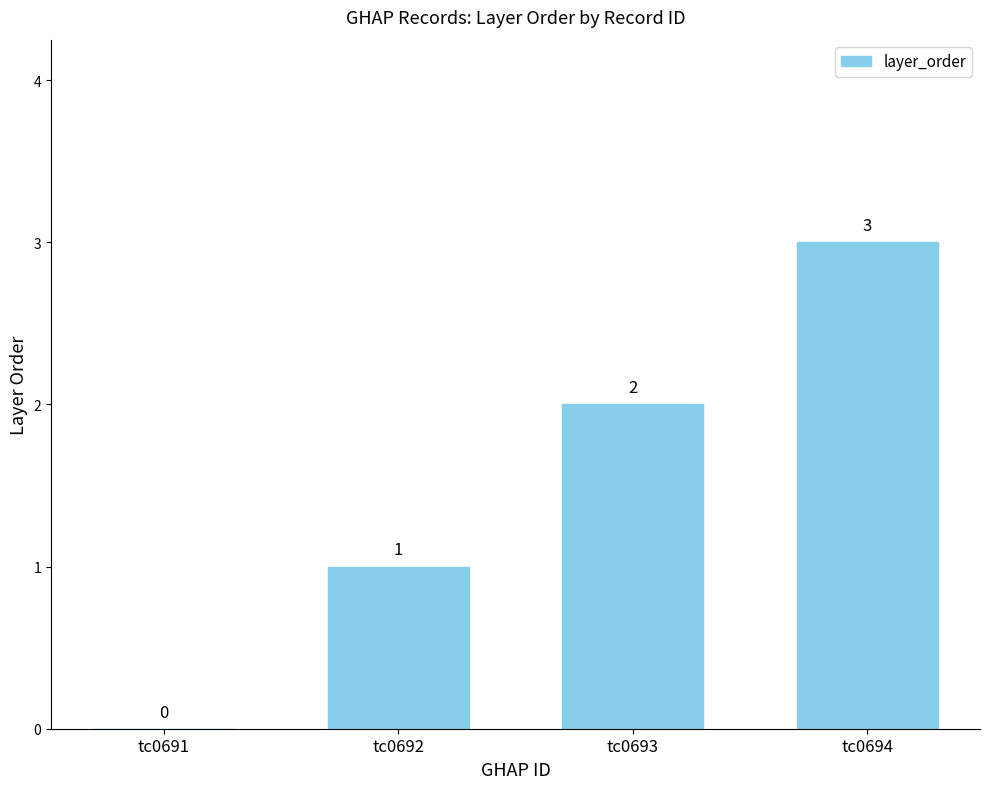

At which category does the chart reach its peak across all series?

tc0694